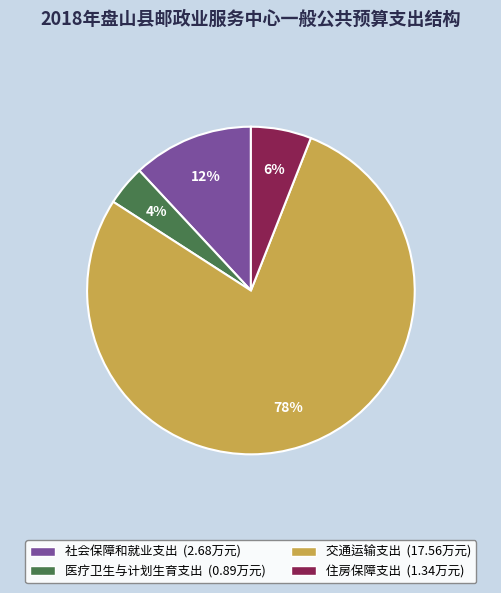

Does any single category account for the majority?

Yes